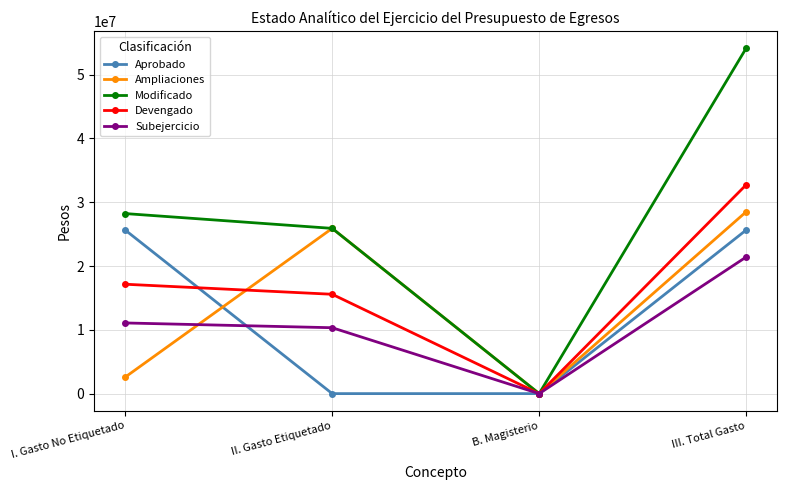

Where does the Subejercicio series first go above 11074658?

I. Gasto No Etiquetado